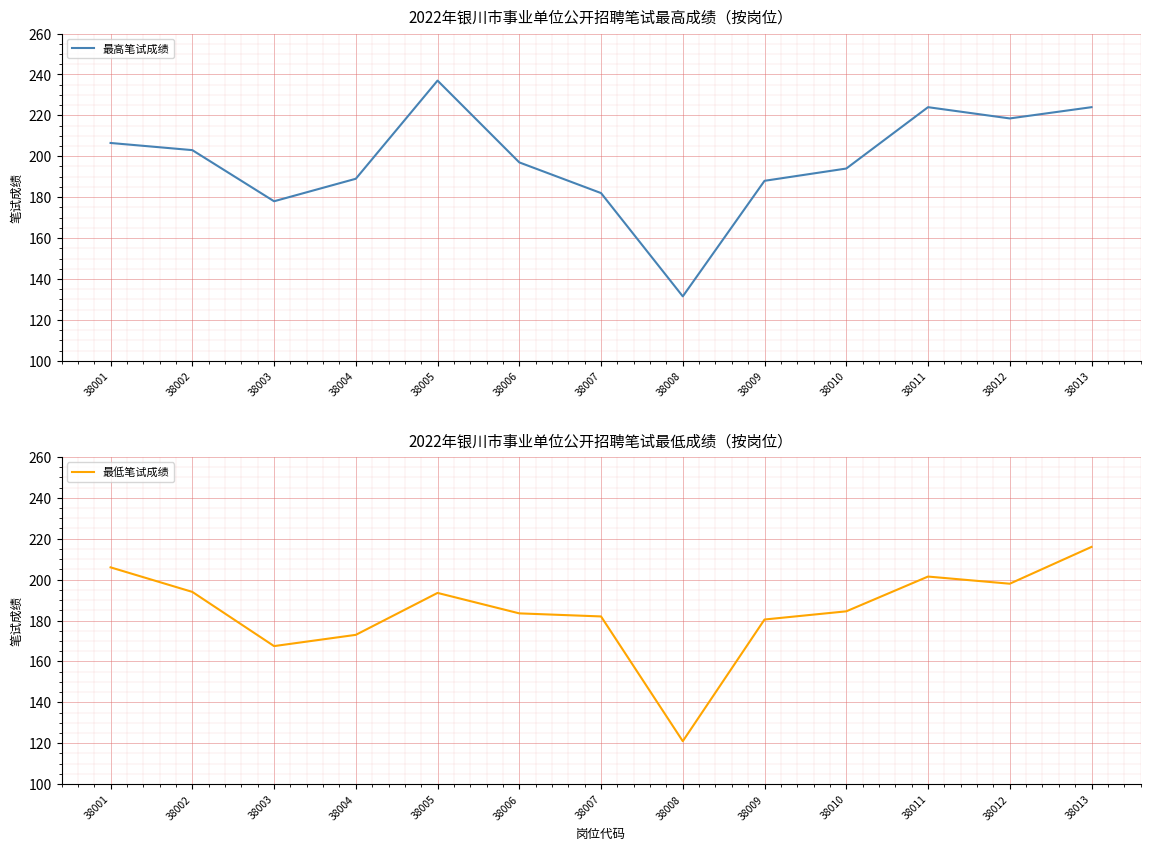

Between 38011 and 38004, which is larger?

38011